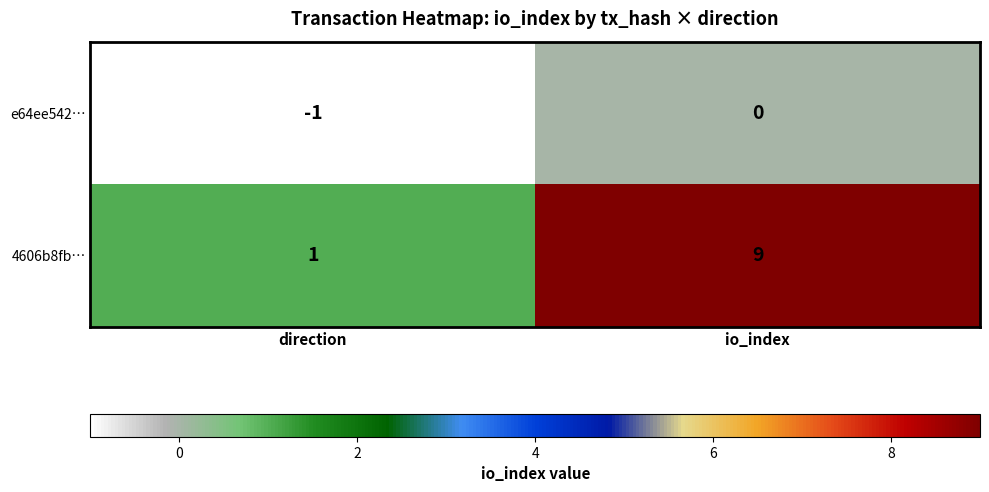

Read the 4606b8fb… value at io_index.

9